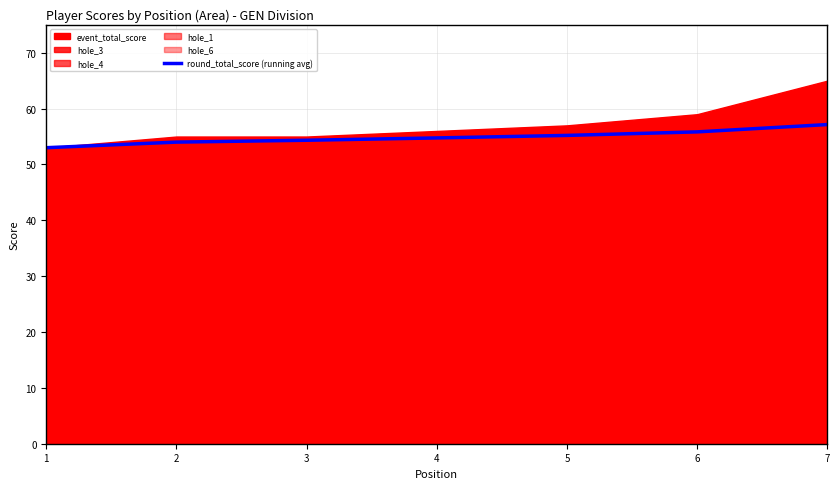

What is the difference between the maximum and second lowest values?

3.1